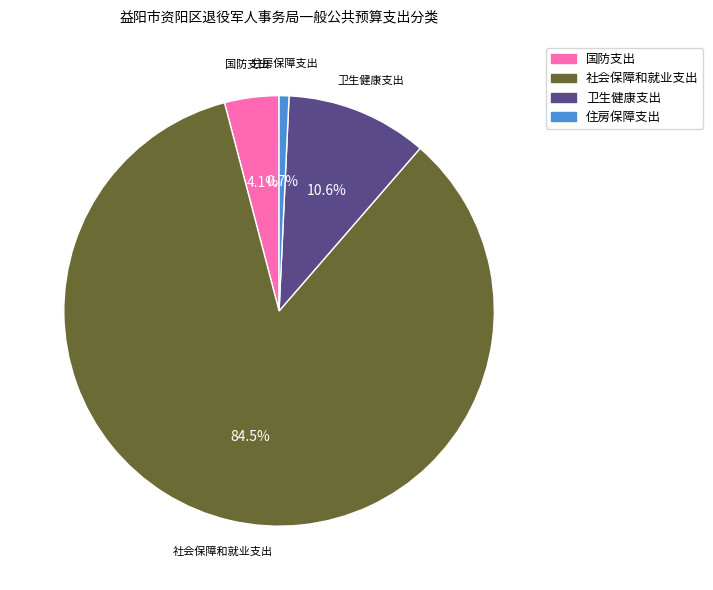

Which category has the smallest portion of the pie?

住房保障支出